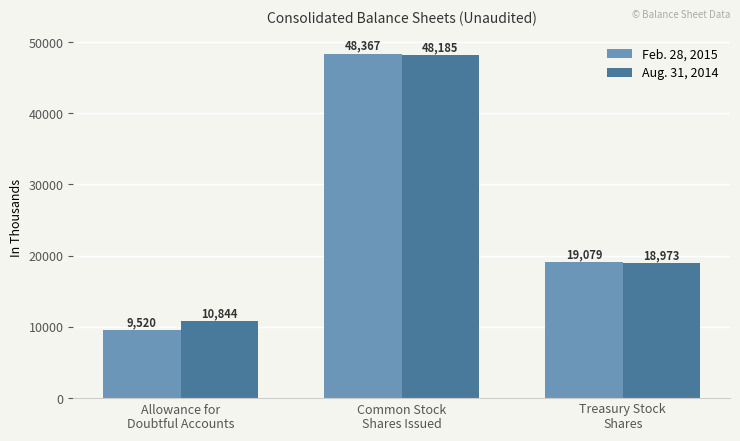

Which series has the widest spread of values?

Feb. 28, 2015